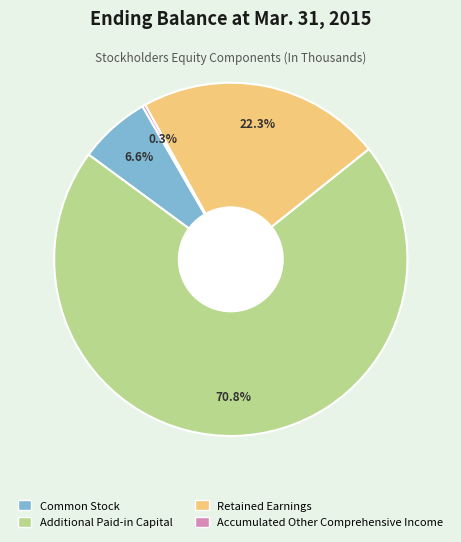

What is the largest slice in the pie chart?

Additional Paid-in Capital